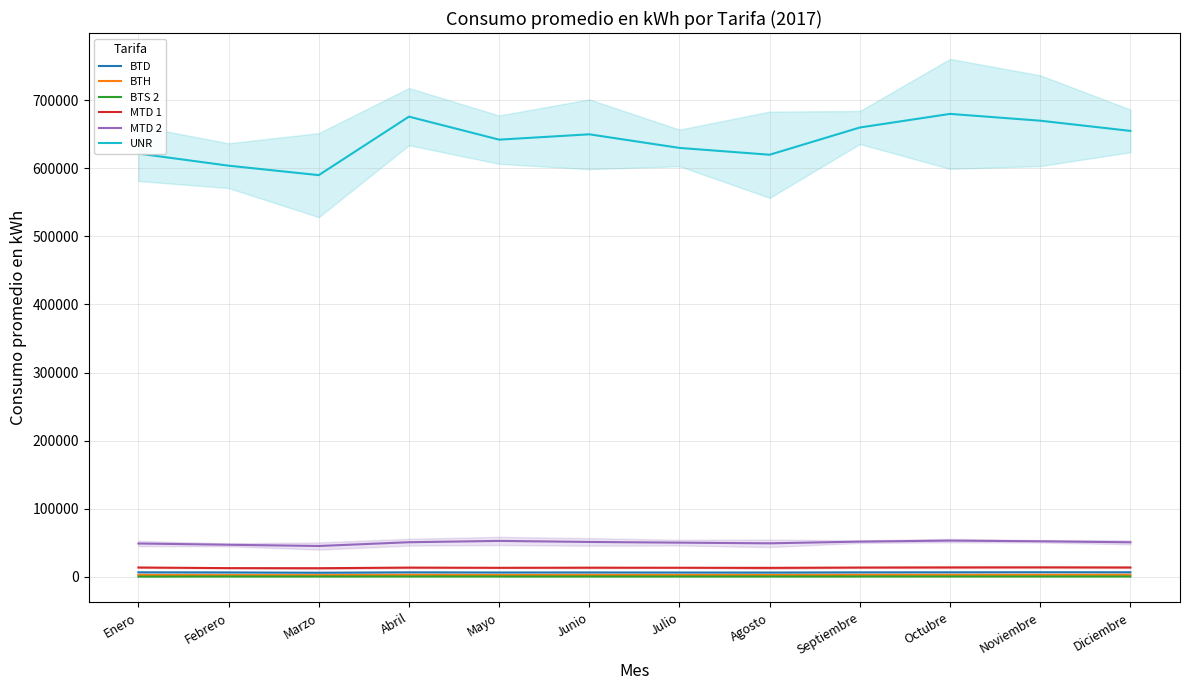

What is the minimum value for BTS 2?

139.8